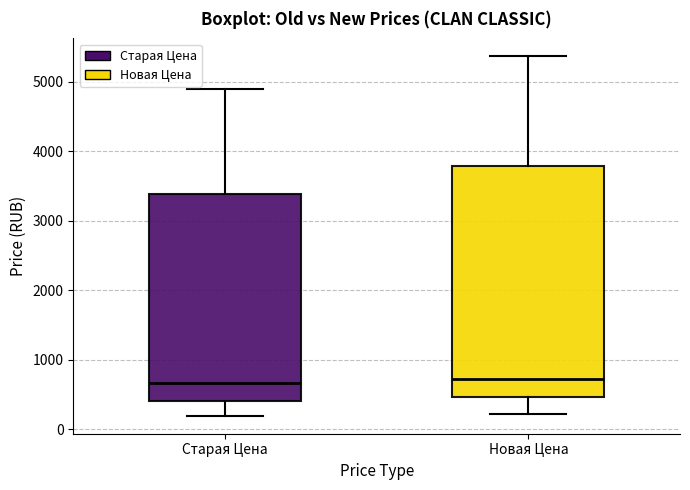

Reading left to right, read every box against the y-axis: the position of its median line, the range the box covers, and the ends of its whiskers. The values are not printed on the chart, so give them approximately, as read against the axis.

Старая Цена: median 700, box 400 to 3400, whiskers 200 to 4900
Новая Цена: median 700, box 500 to 3800, whiskers 200 to 5400